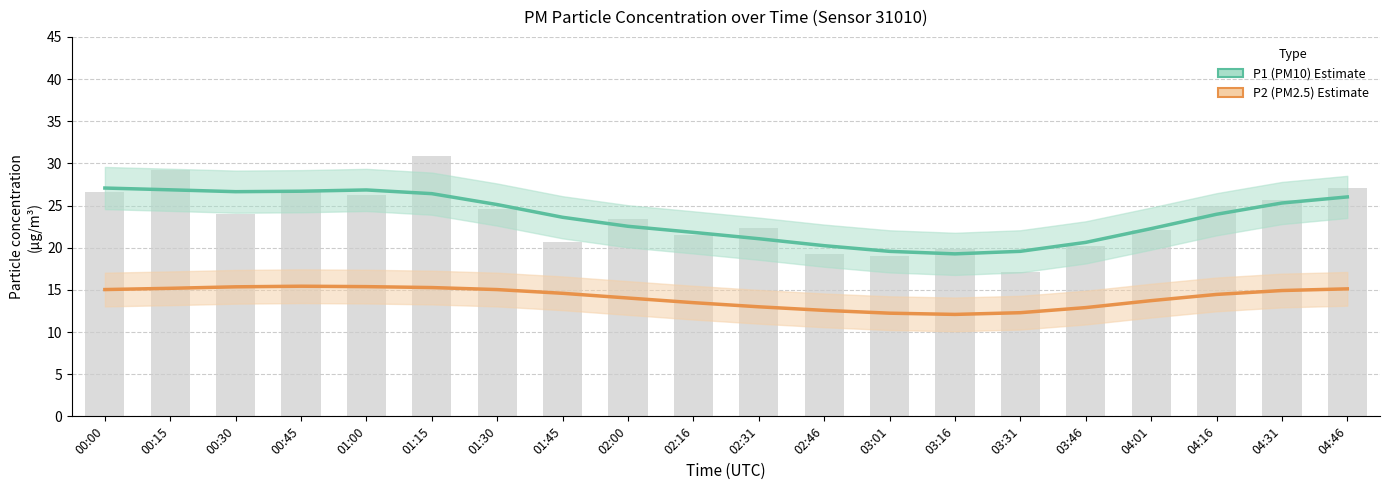

What is the label of the 10th bar from the right?

02:31